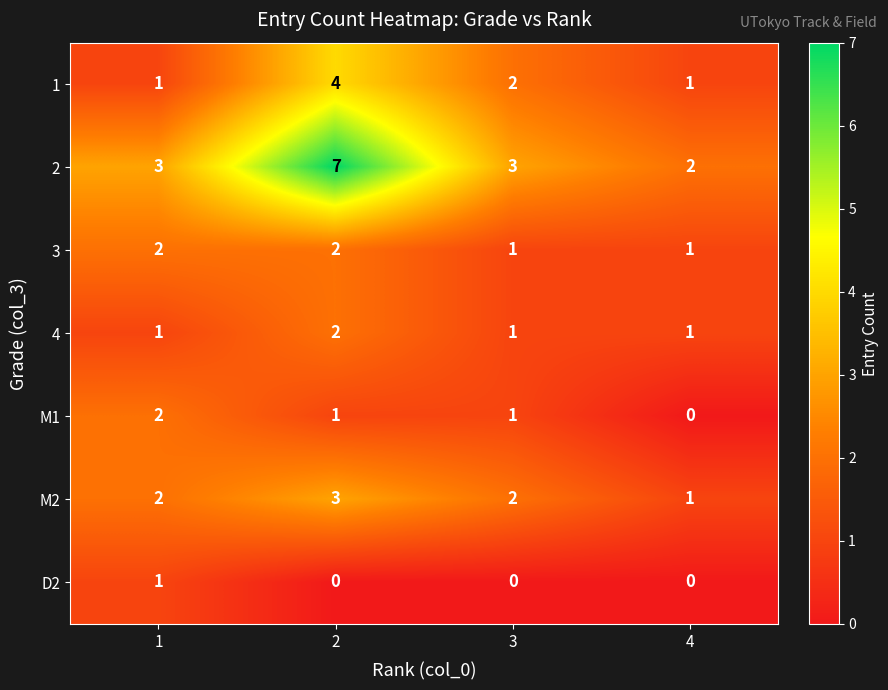

What is the maximum value shown in the chart?

7